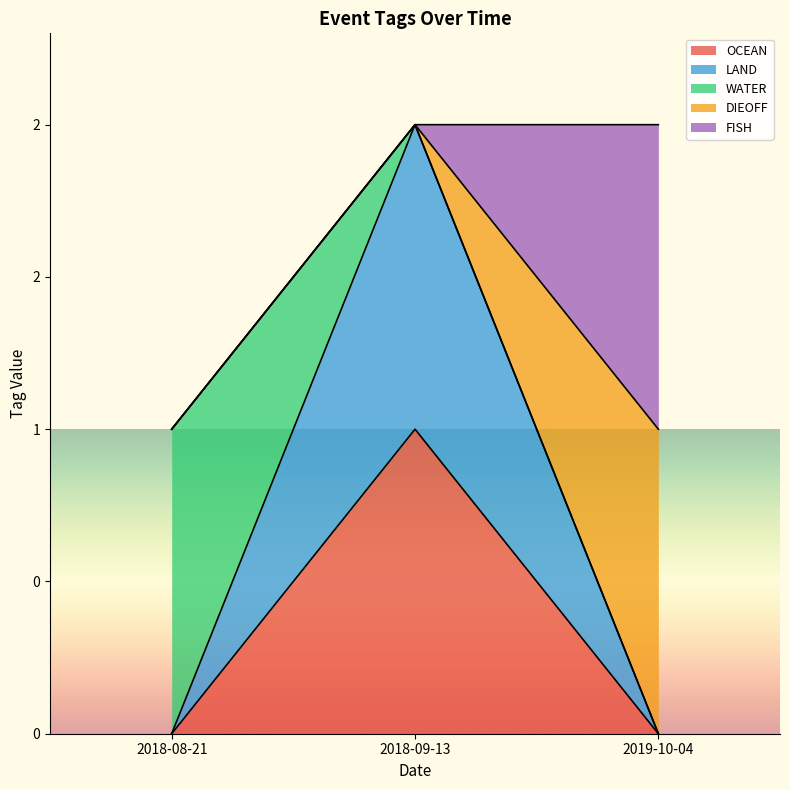

Does the chart display data point markers on the line(s)?

No